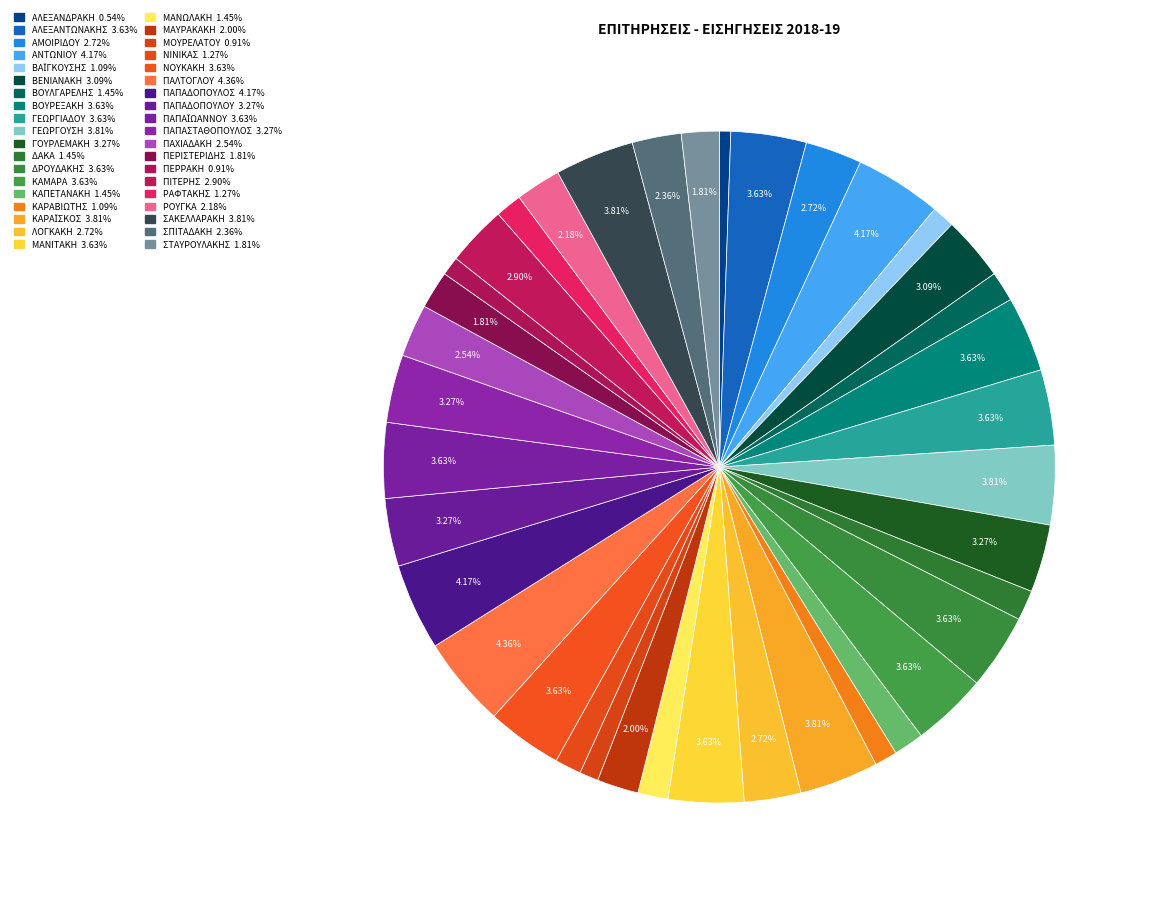

Which slice is the smallest?

ΑΛΕΞΑΝΔΡΑΚΗ